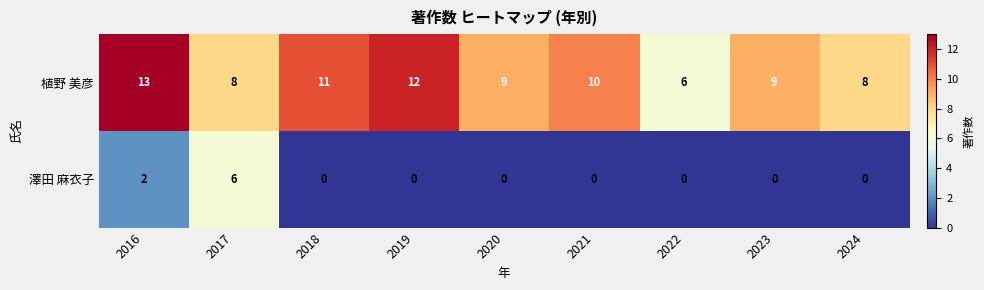

Which series has the largest total across all categories?

植野 美彦